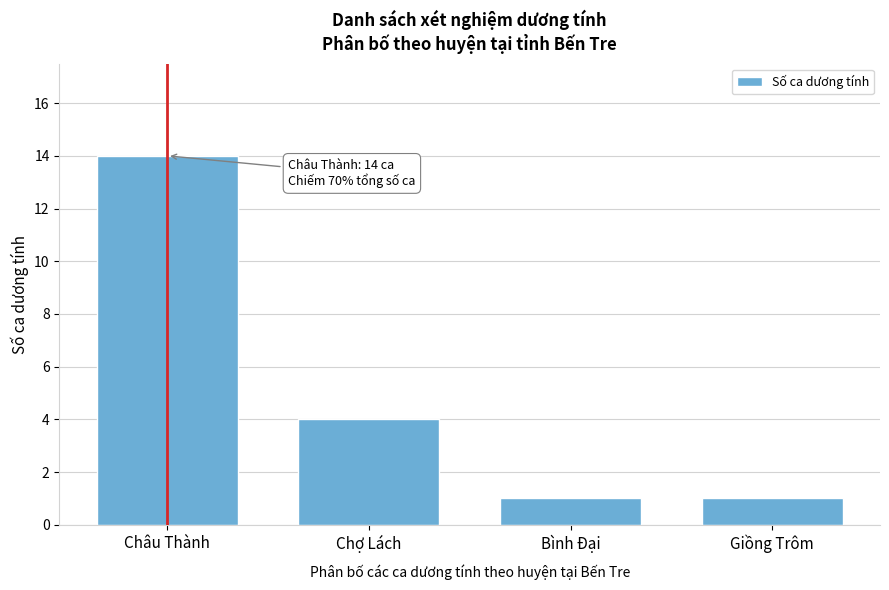

Reading left to right, list all the values displayed in this chart.

14	4	1	1